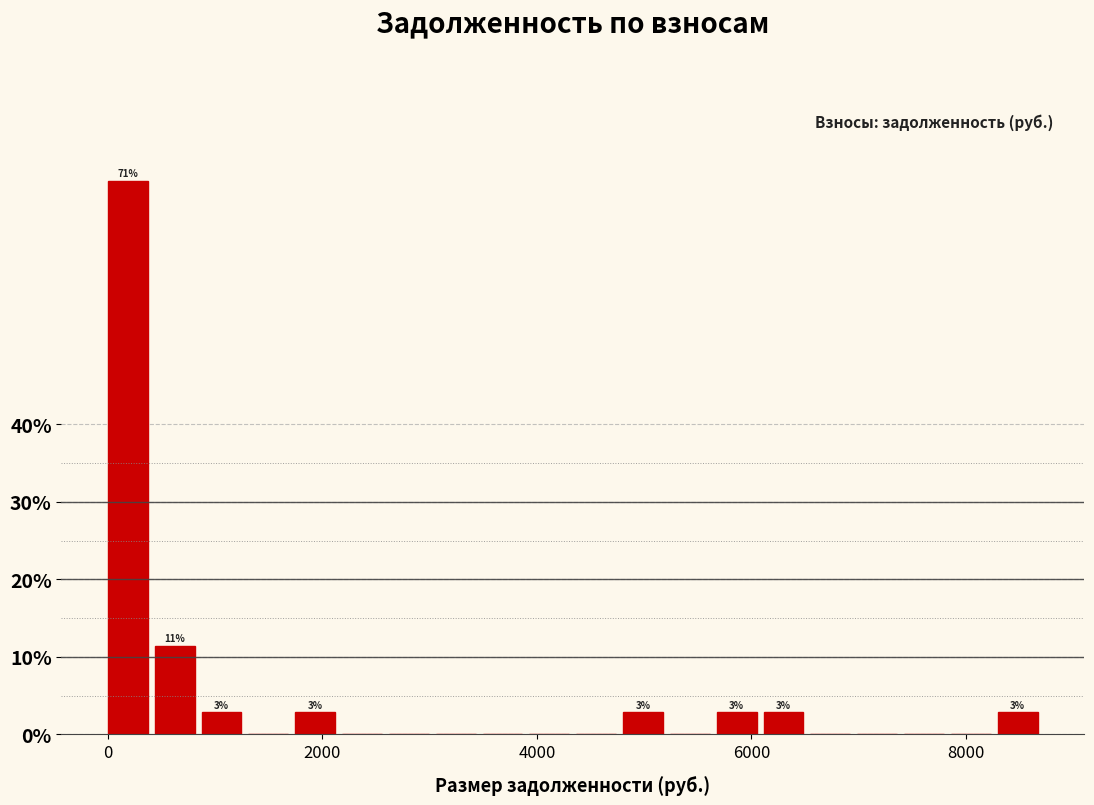

Around what value on the x-axis is the tallest bar? Give the approximate position of its centre, as read against the axis.

200